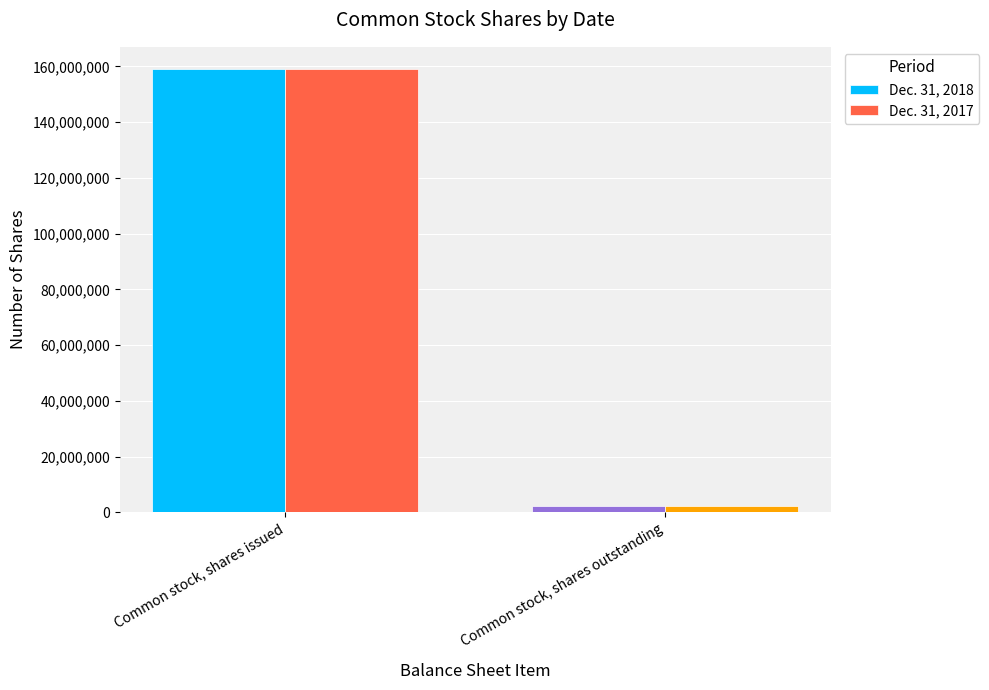

What is the sum of the Dec. 31, 2018 values at Common stock, shares issued and Common stock, shares outstanding?

161508483